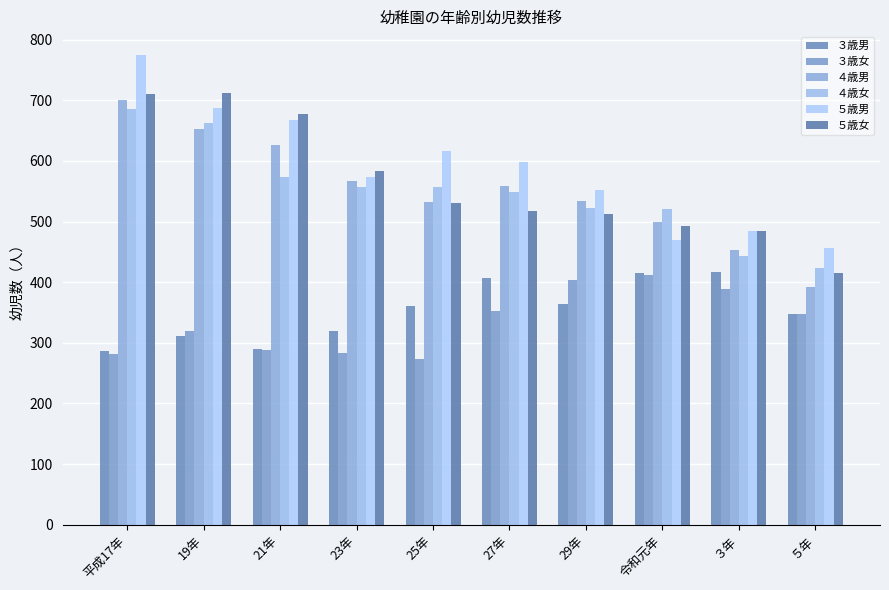

Where does the ５歳女 series first go above 531?

平成17年